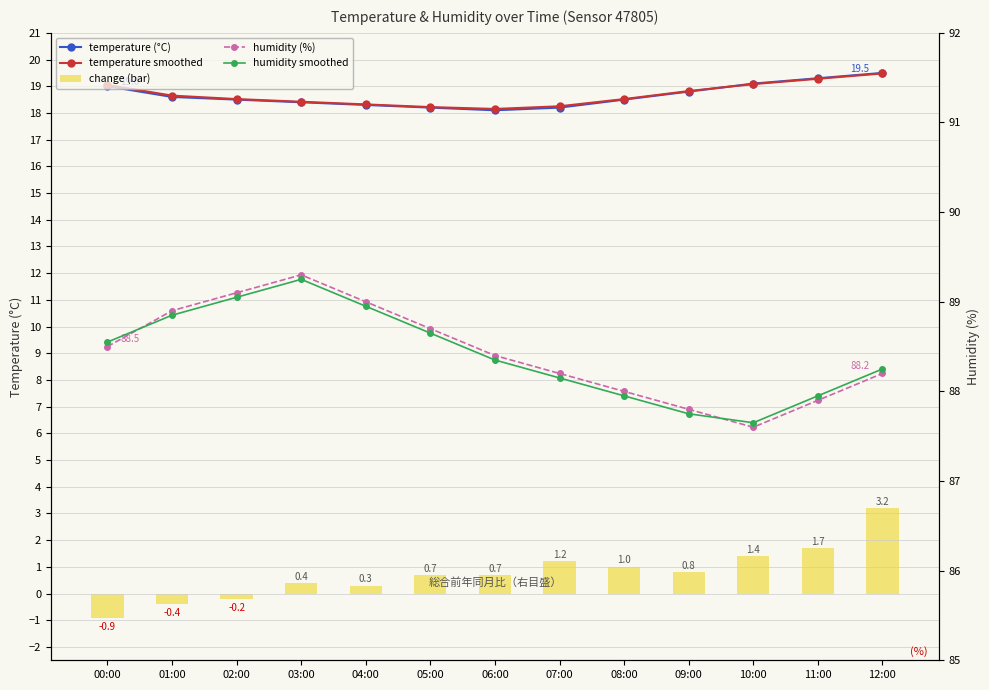

What are all the series names shown in the legend?

temperature (°C), temperature smoothed, change (bar), humidity (%), humidity smoothed